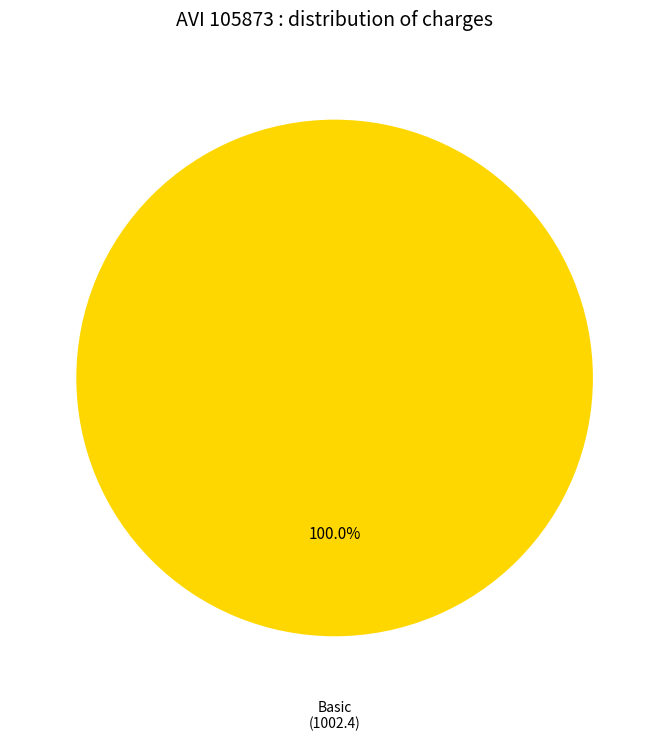

Is there any slice that represents more than half of the pie?

Yes